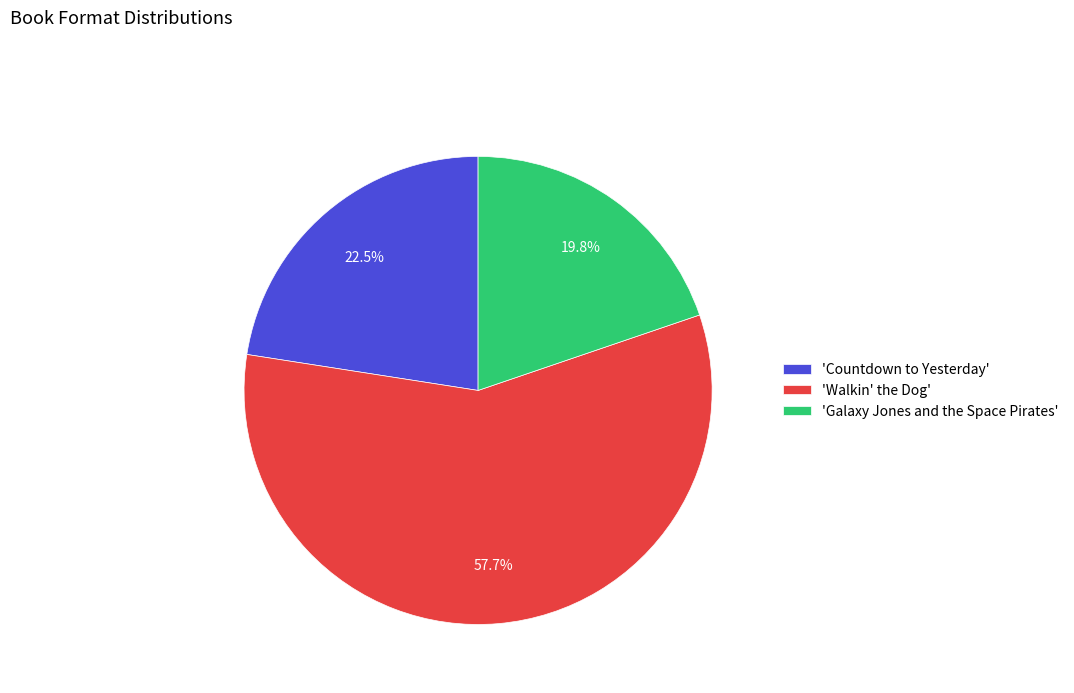

Rank the categories by value from highest to lowest.

'Walkin' the Dog', 'Countdown to Yesterday', 'Galaxy Jones and the Space Pirates'